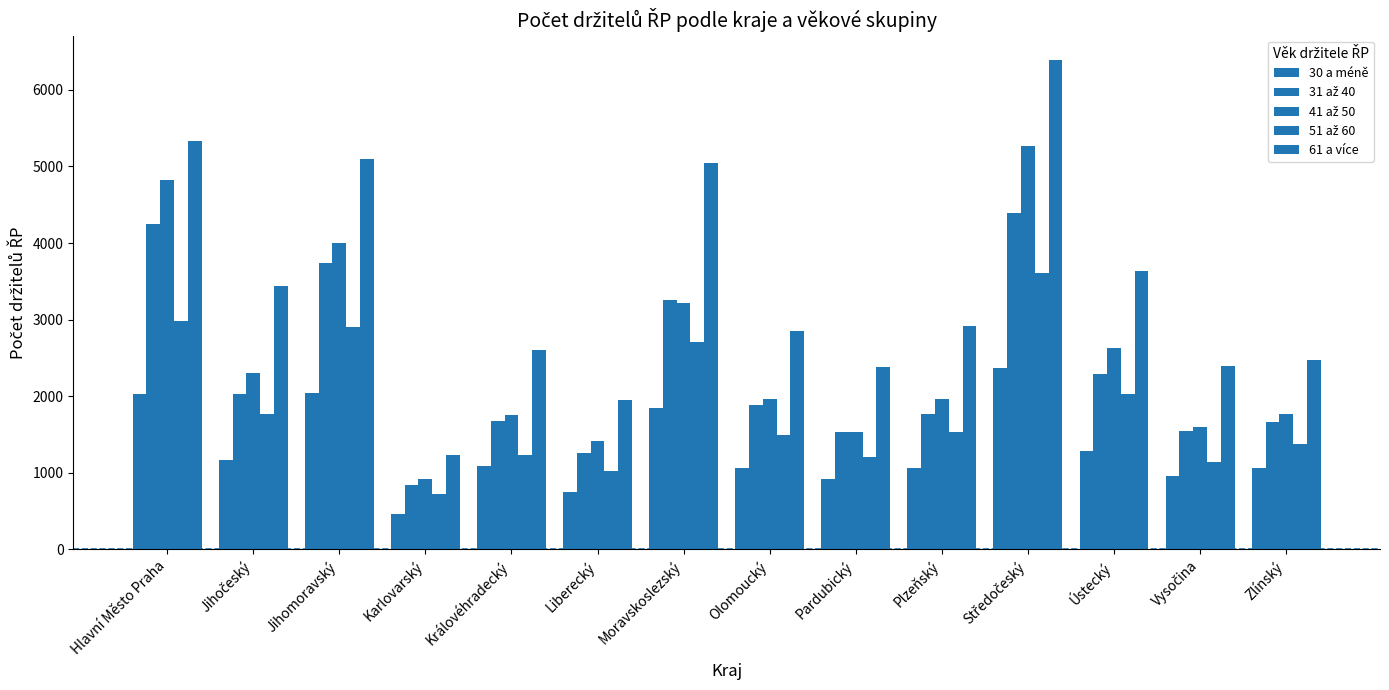

How many series are shown in this chart?

5